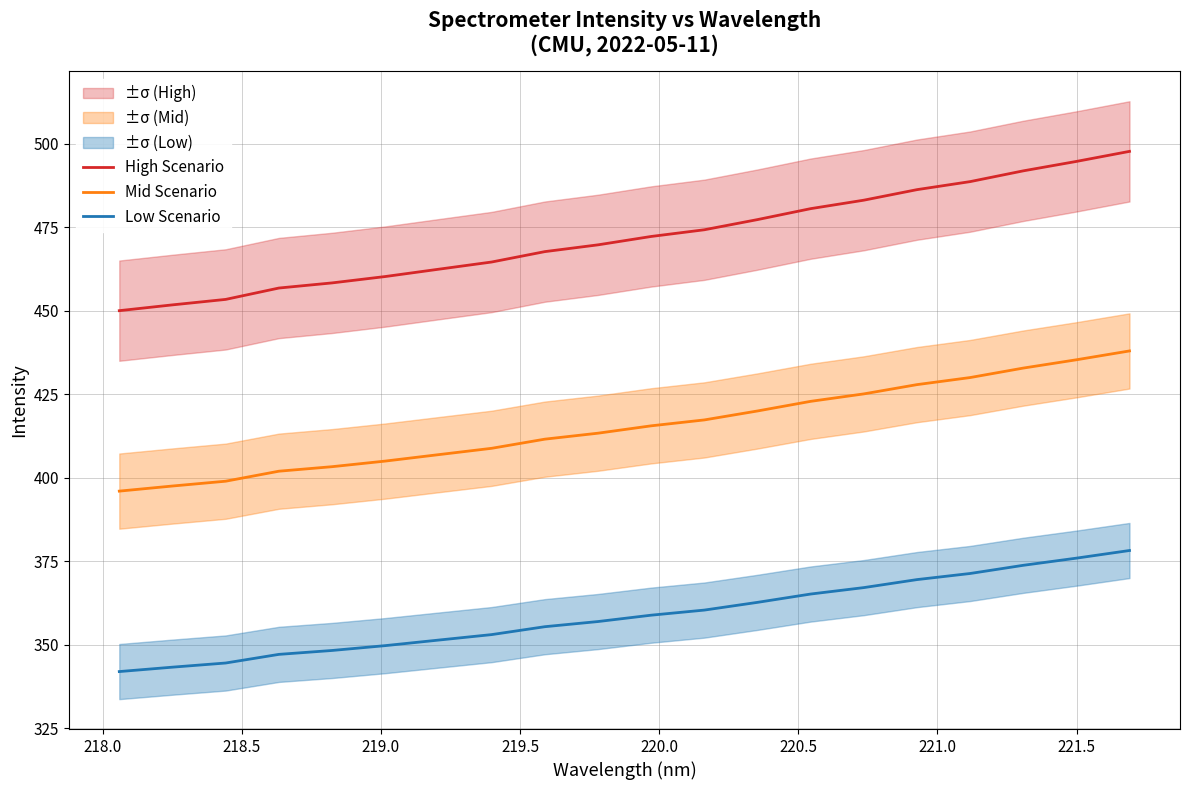

How many values in the High Scenario series exceed 472?

10